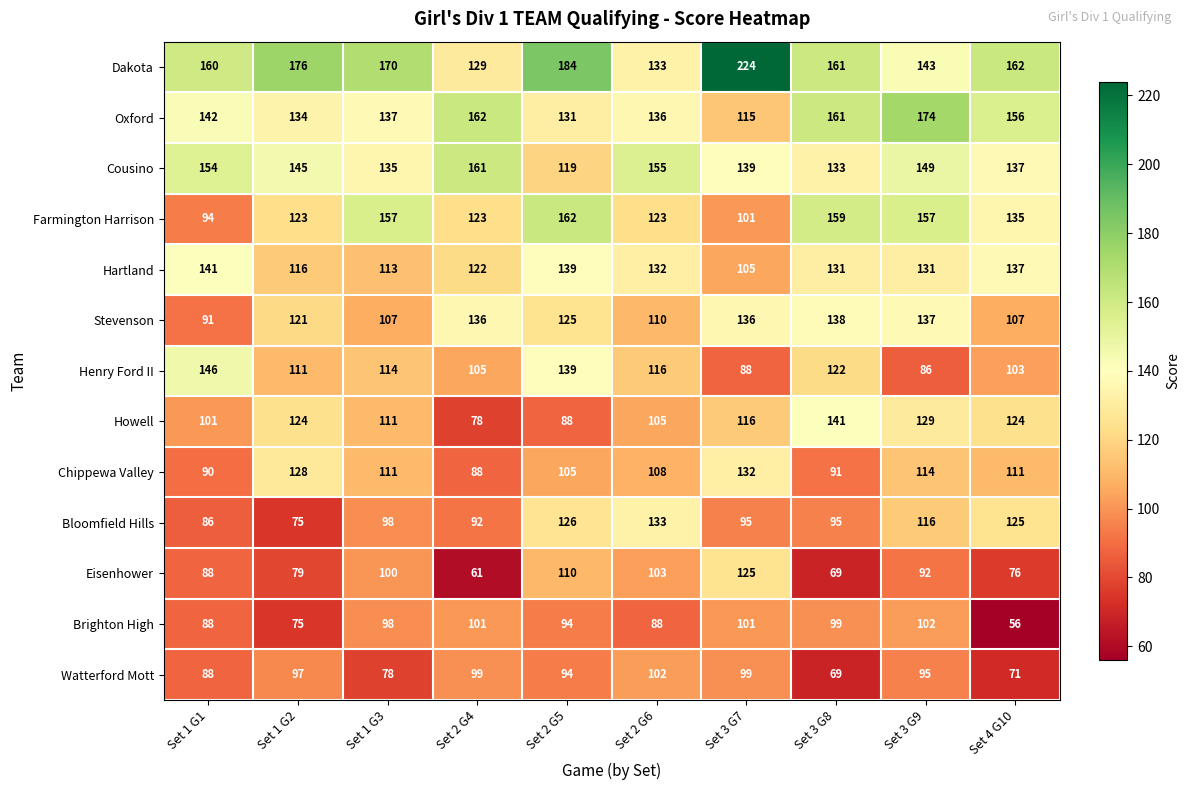

Which category has the lowest value in the Stevenson series?

Set 1 G1